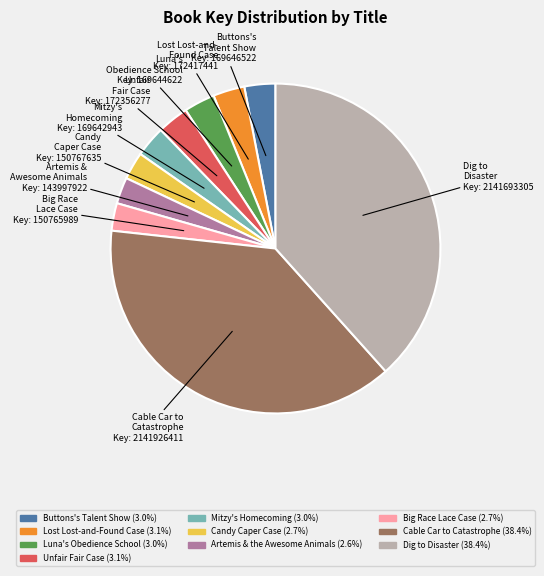

Does any single category account for the majority?

No